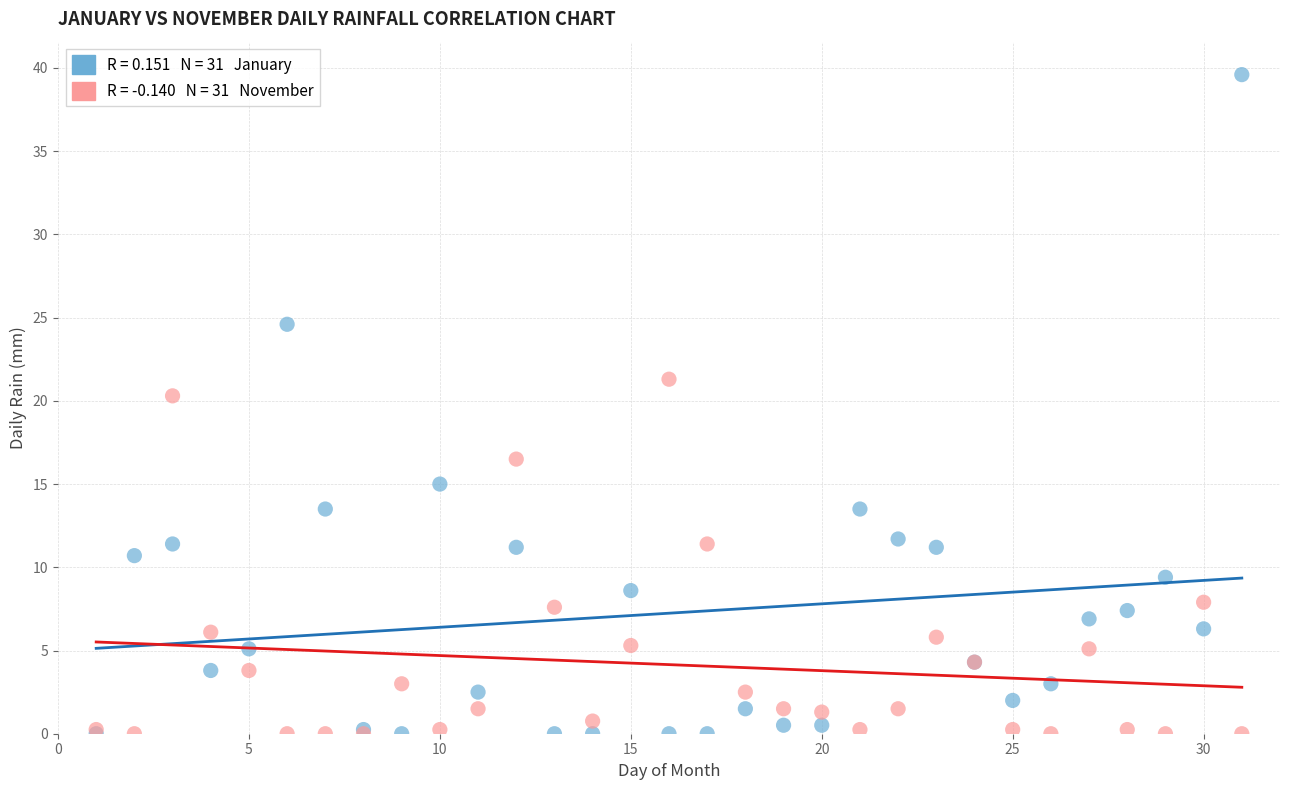

Across all series, what Y value is closest to 19?

20.3